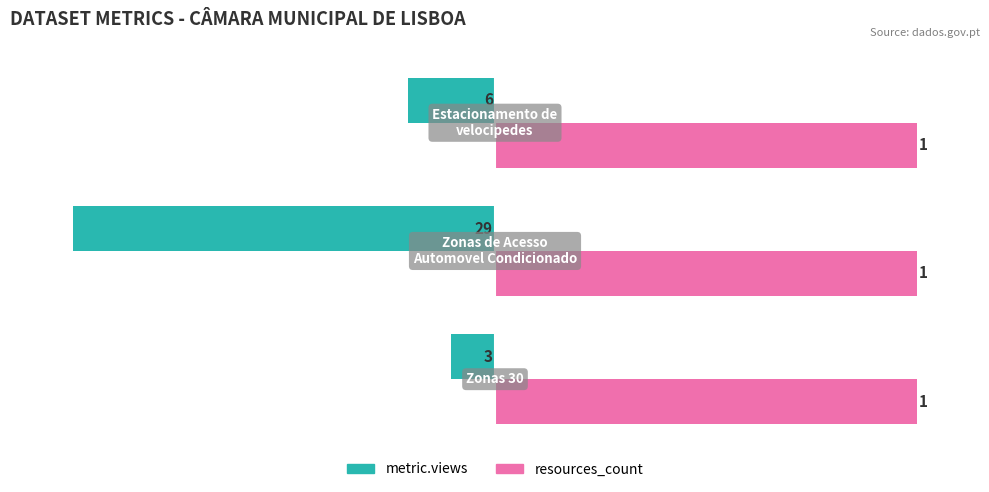

What are all the series names shown in the legend?

metric.views, resources_count